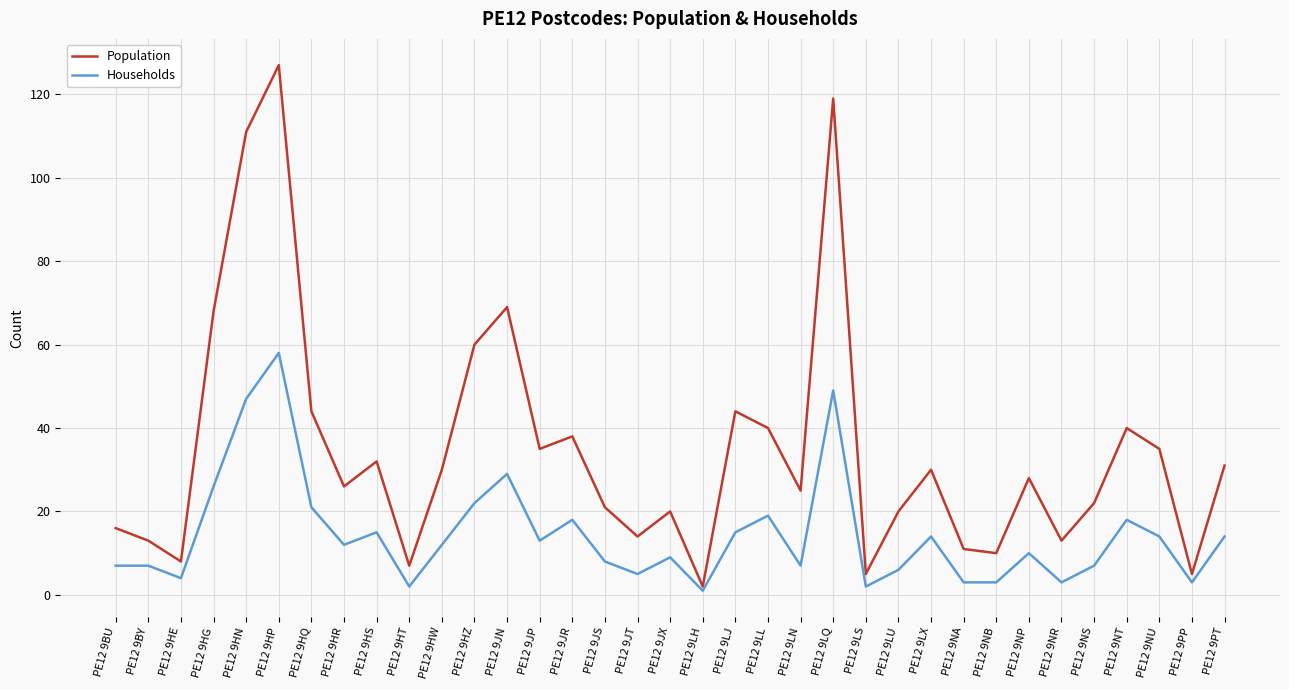

Reading right to left, transcribe all the data shown in this chart.

Population: 31	5	35	40	22	13	28	10	11	30	20	5	119	25	40	44	2	20	14	21	38	35	69	60	30	7	32	26	44	127	111	68	8	13	16
Households: 14	3	14	18	7	3	10	3	3	14	6	2	49	7	19	15	1	9	5	8	18	13	29	22	12	2	15	12	21	58	47	26	4	7	7